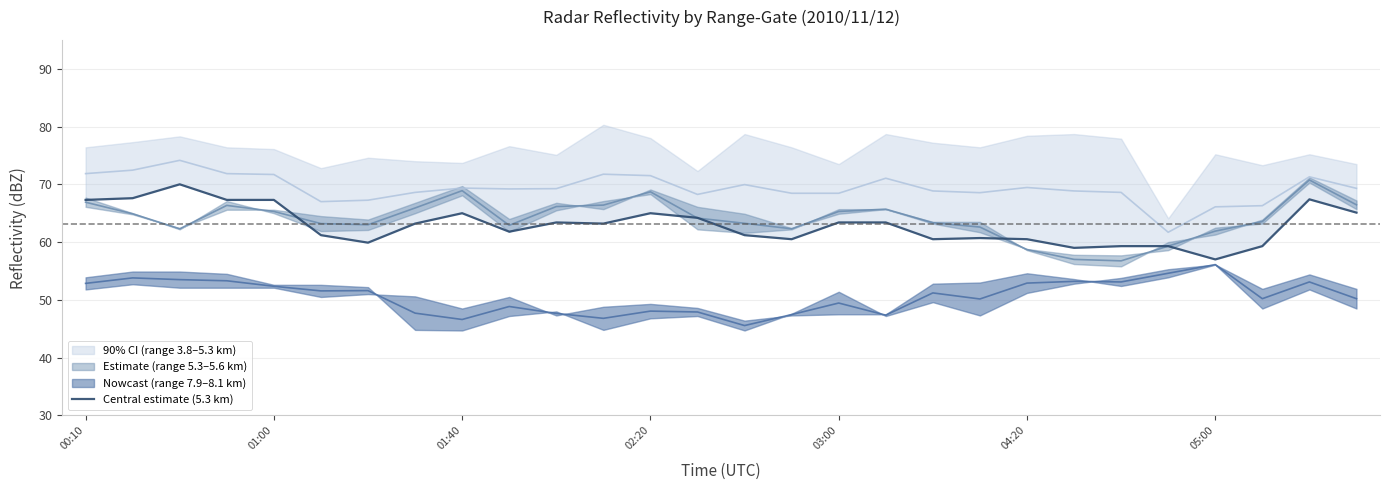

True or false: there are more than 2 points higher than both neighbors.

True